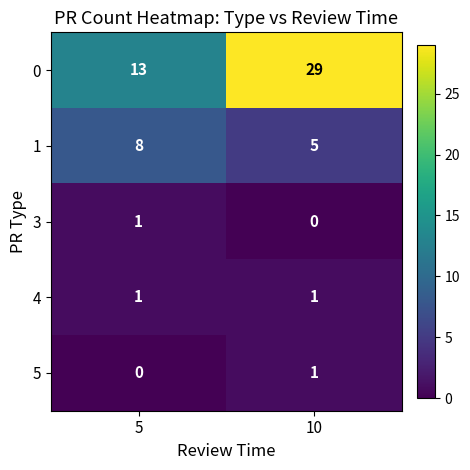

What is the sum of all 1 values?

13